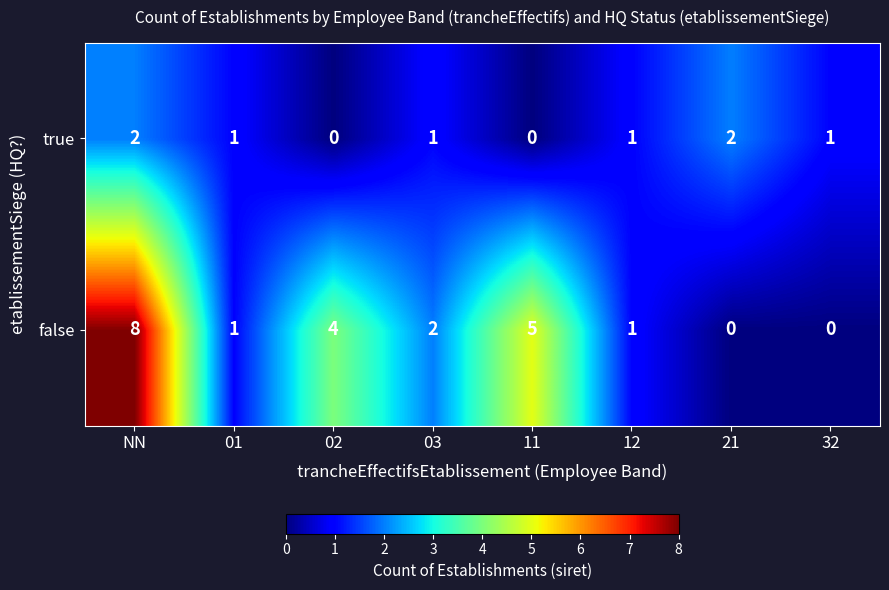

Which series has the largest total across all categories?

false